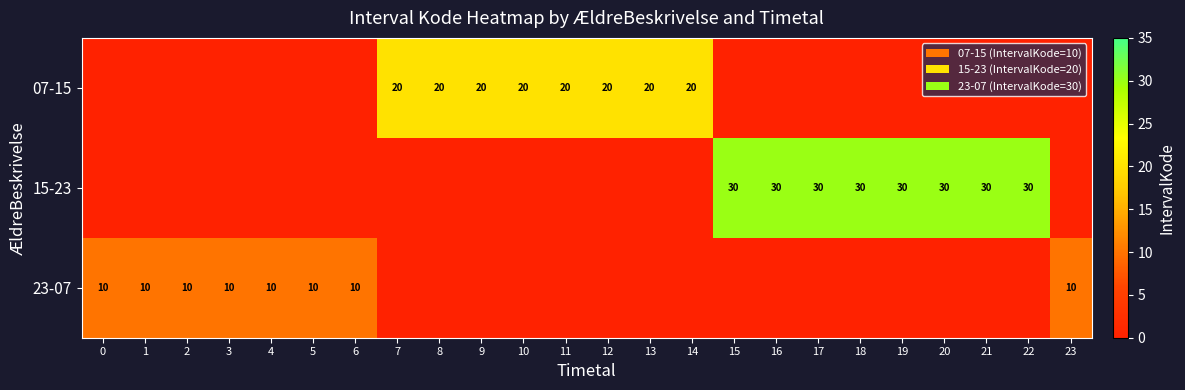

How many values in 15-23 are above zero?

8